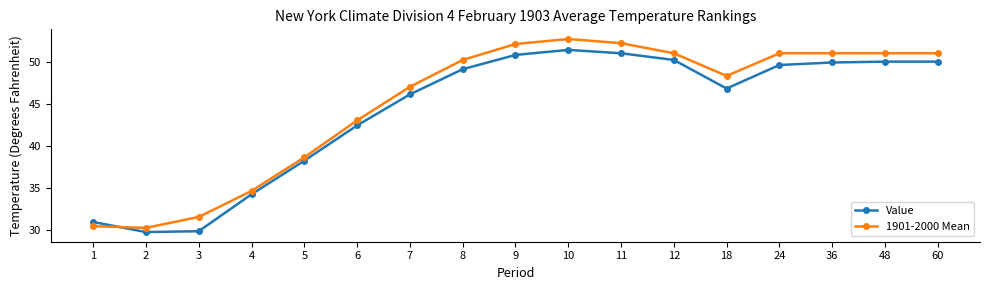

At which label does Value first exceed 49?

8